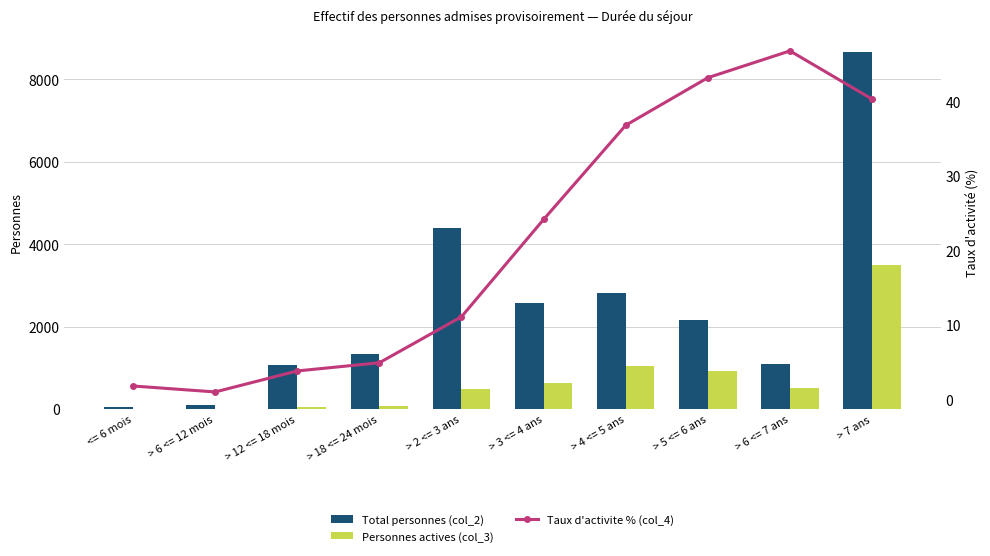

What are all the series names shown in the legend?

Total personnes (col_2), Personnes actives (col_3), Taux d'activite % (col_4)